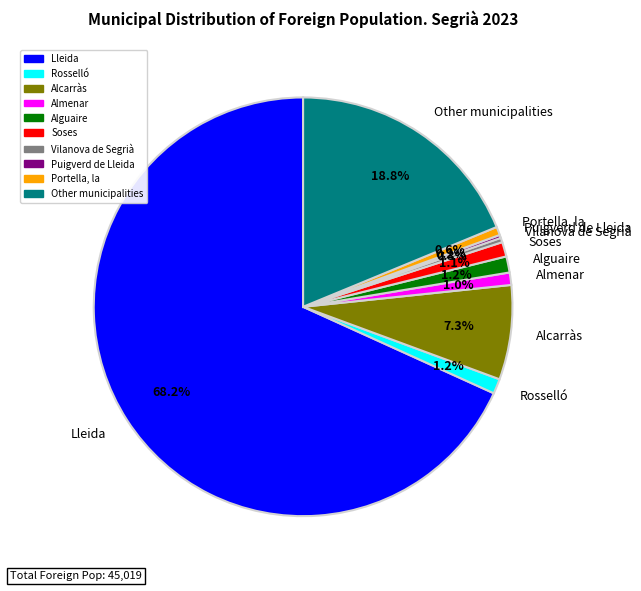

Is the sum of Portella, la and Vilanova de Segrià greater than half?

No